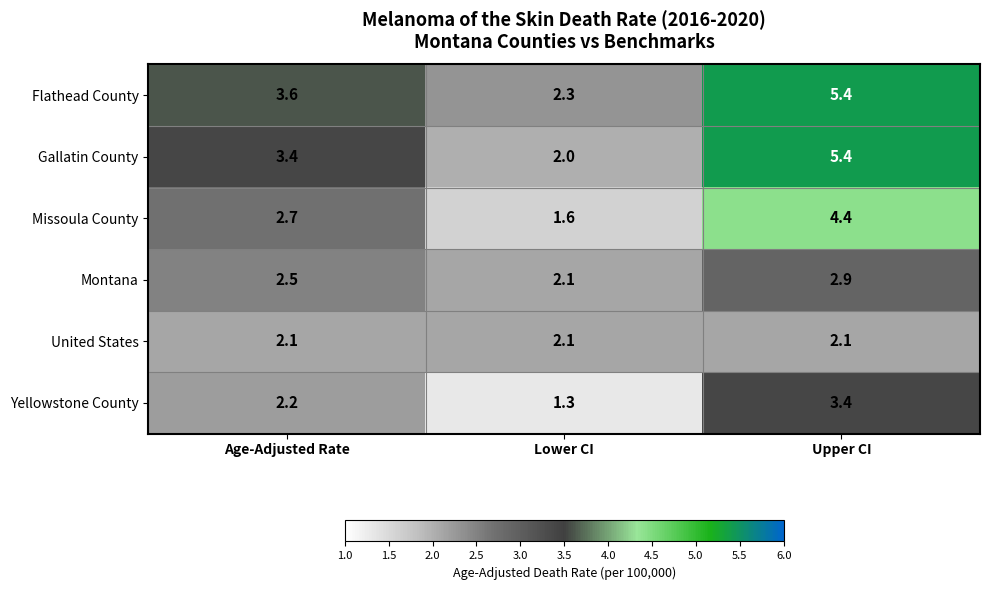

True or false: United States has a value of 2.1 at Lower CI.

True